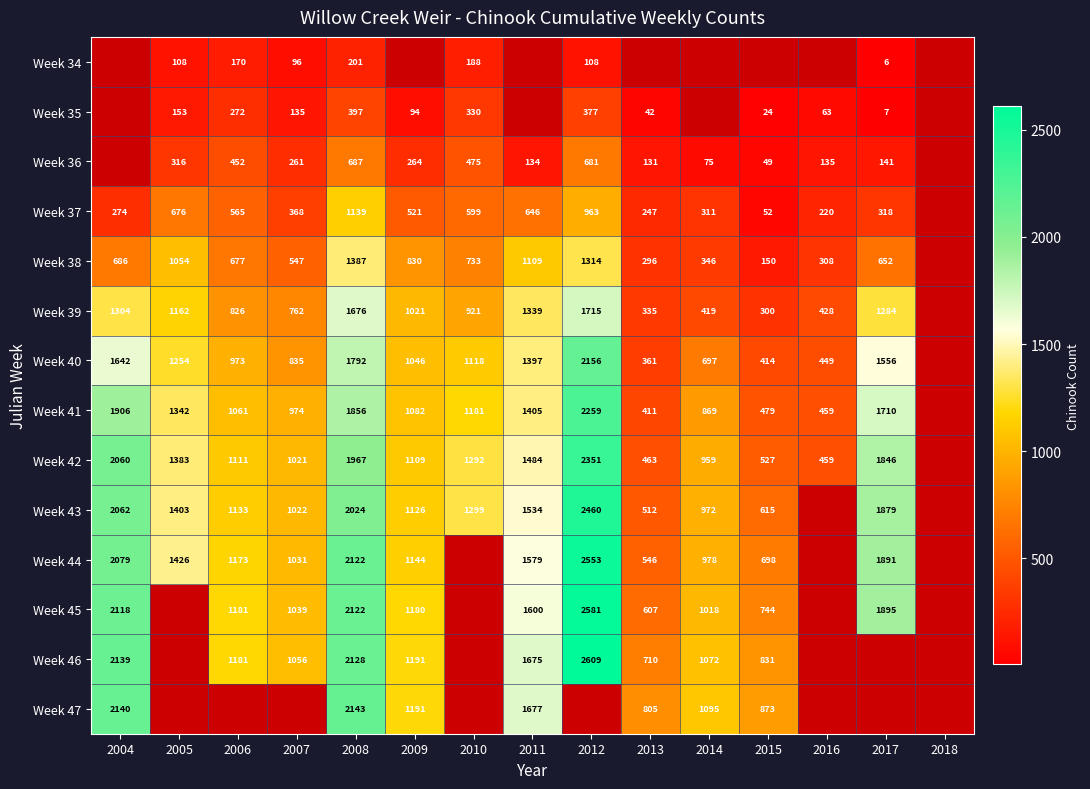

What is the difference between the Week 47 values at 2008 and 2015?

1270